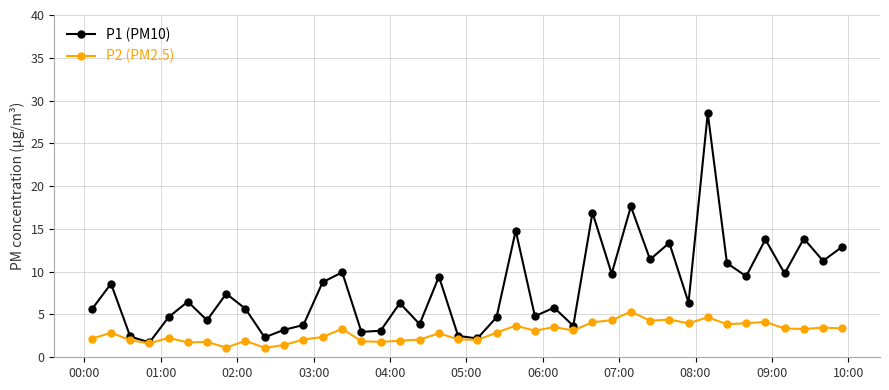

What are all the series names shown in the legend?

P1 (PM10), P2 (PM2.5)